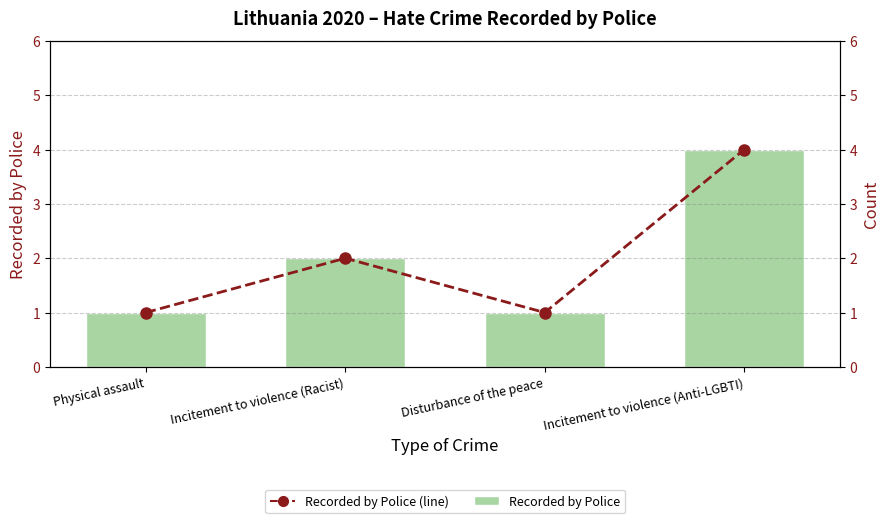

What is the difference between the Recorded by Police (line) values at Disturbance of the peace and Incitement to violence (Racist)?

1